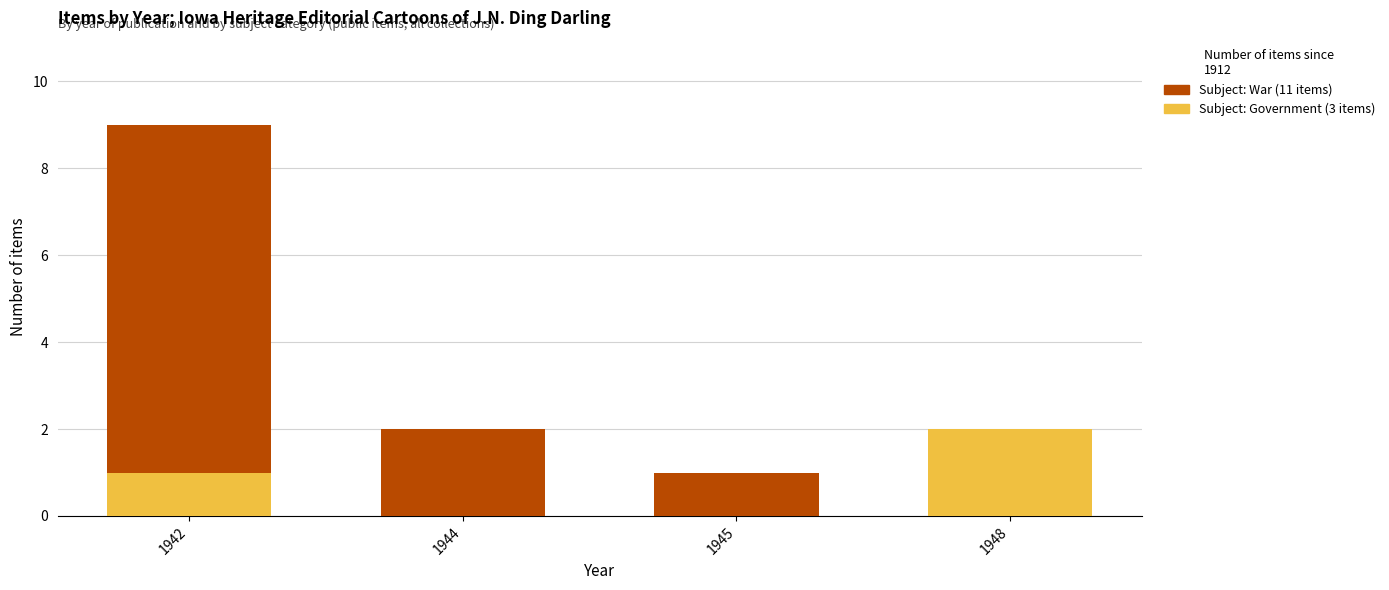

At which label does Subject: Government (3 items) reach its peak?

1948